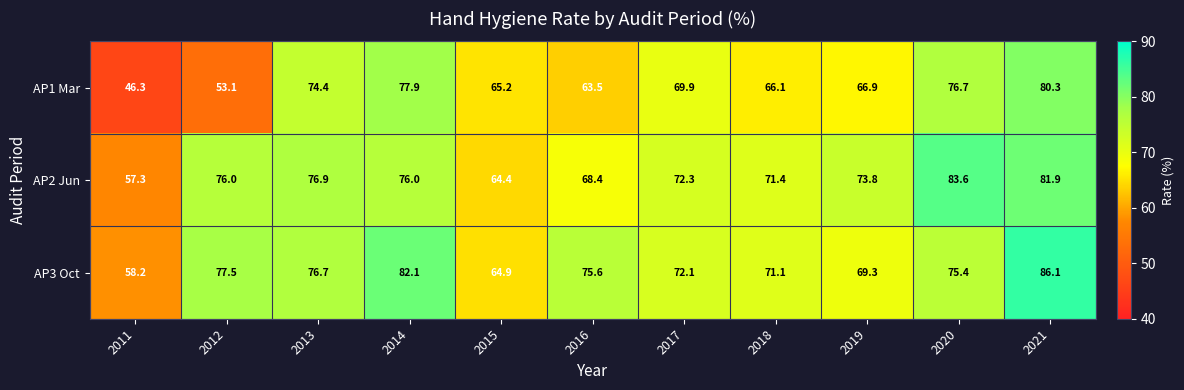

What is the sum of all AP1 Mar values?

740.3